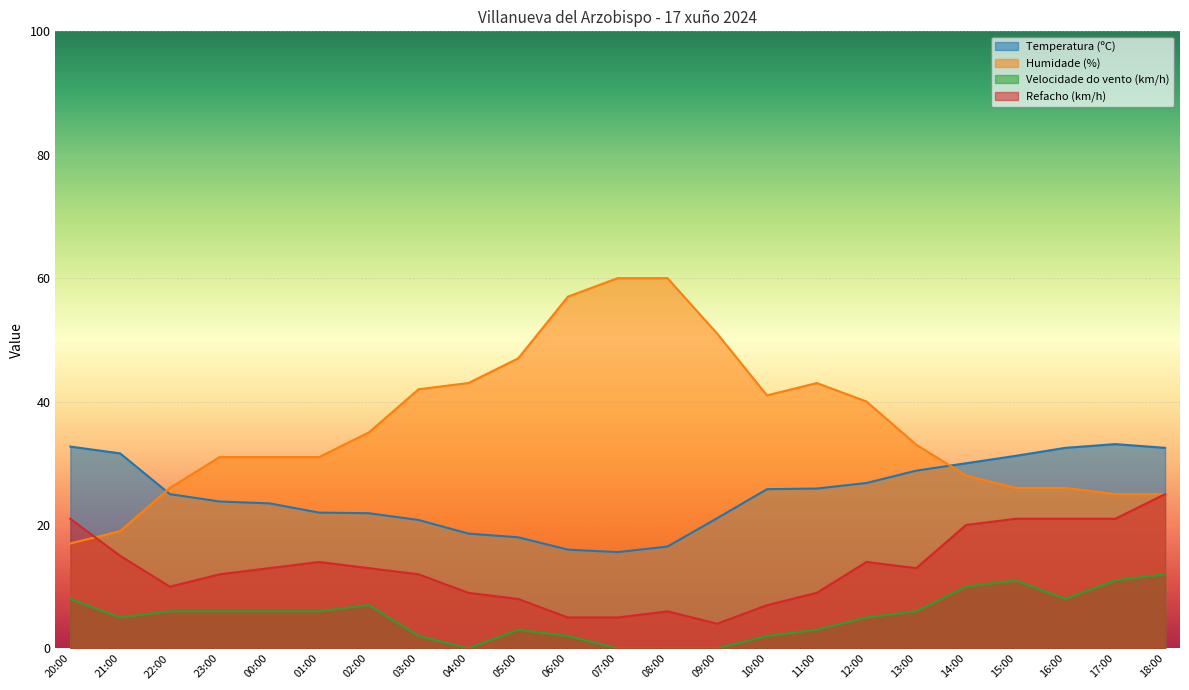

Reading left to right, list all the values displayed in this chart.

Temperatura (ºC): 32.7	31.6	25.0	23.8	23.5	22.0	21.9	20.8	18.6	18.0	16.0	15.6	16.5	21.1	25.8	25.9	26.8	28.8	30.0	31.2	32.5	33.1	32.5
Humidade (%): 17.0	19.0	26.0	31.0	31.0	31.0	35.0	42.0	43.0	47.0	57.0	60.0	60.0	51.0	41.0	43.0	40.0	33.0	28.0	26.0	26.0	25.0	25.0
Velocidade do vento (km/h): 8.0	5.0	6.0	6.0	6.0	6.0	7.0	2.0	0.0	3.0	2.0	0.0	0.0	0.0	2.0	3.0	5.0	6.0	10.0	11.0	8.0	11.0	12.0
Refacho (km/h): 21.0	15.0	10.0	12.0	13.0	14.0	13.0	12.0	9.0	8.0	5.0	5.0	6.0	4.0	7.0	9.0	14.0	13.0	20.0	21.0	21.0	21.0	25.0